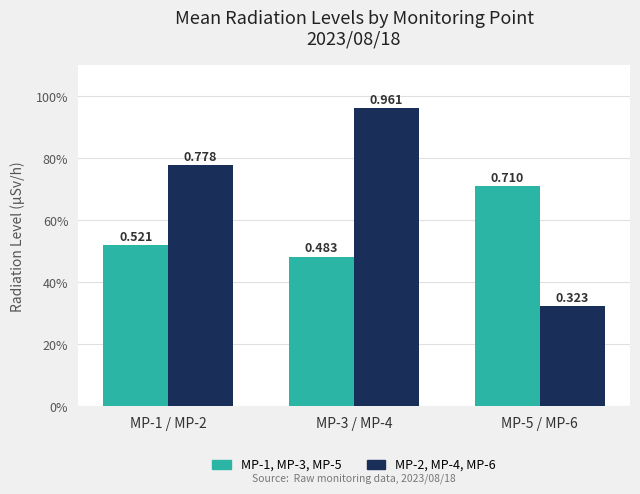

Does the chart contain any negative values?

No